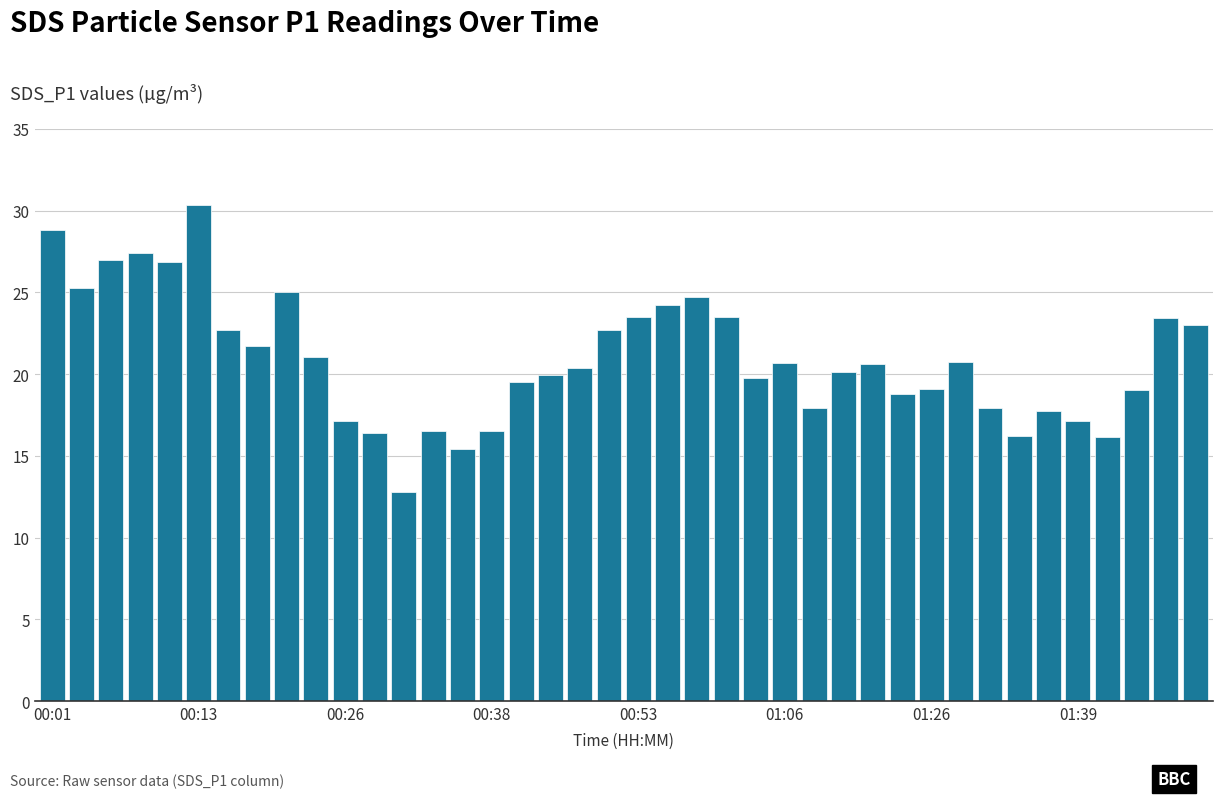

What is the difference between the maximum and minimum values?

17.5